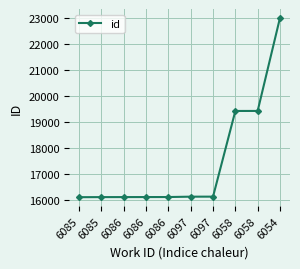

How many categories are shown in the chart?

10